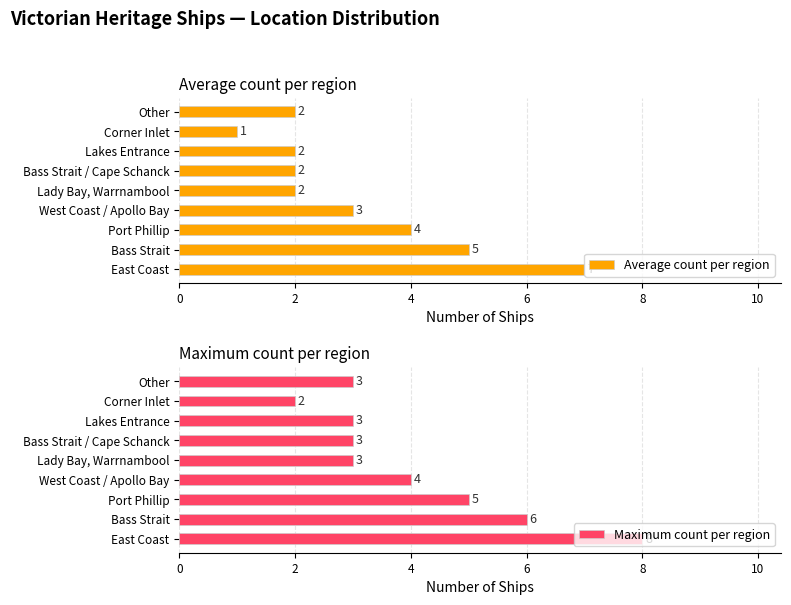

The Average count per region series shows 8 at Bass Strait. True or false?

False